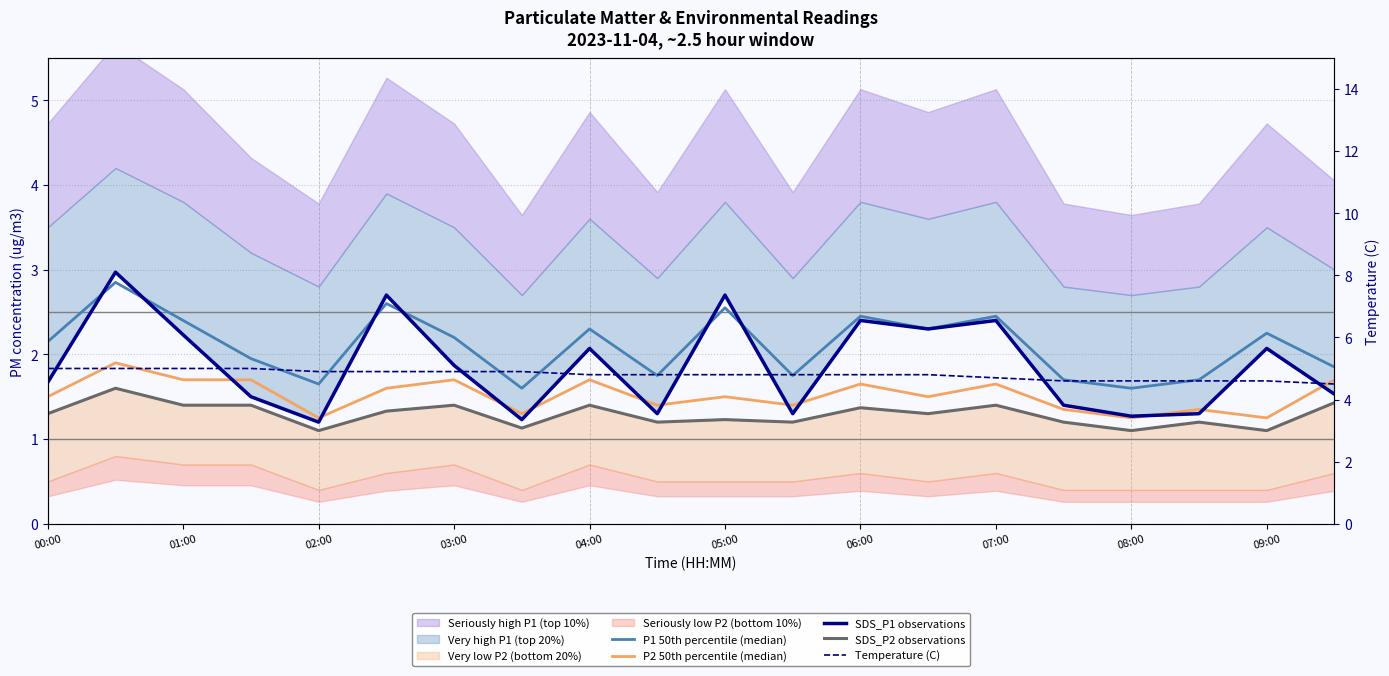

At which category is the sum across all series the highest?

01:00